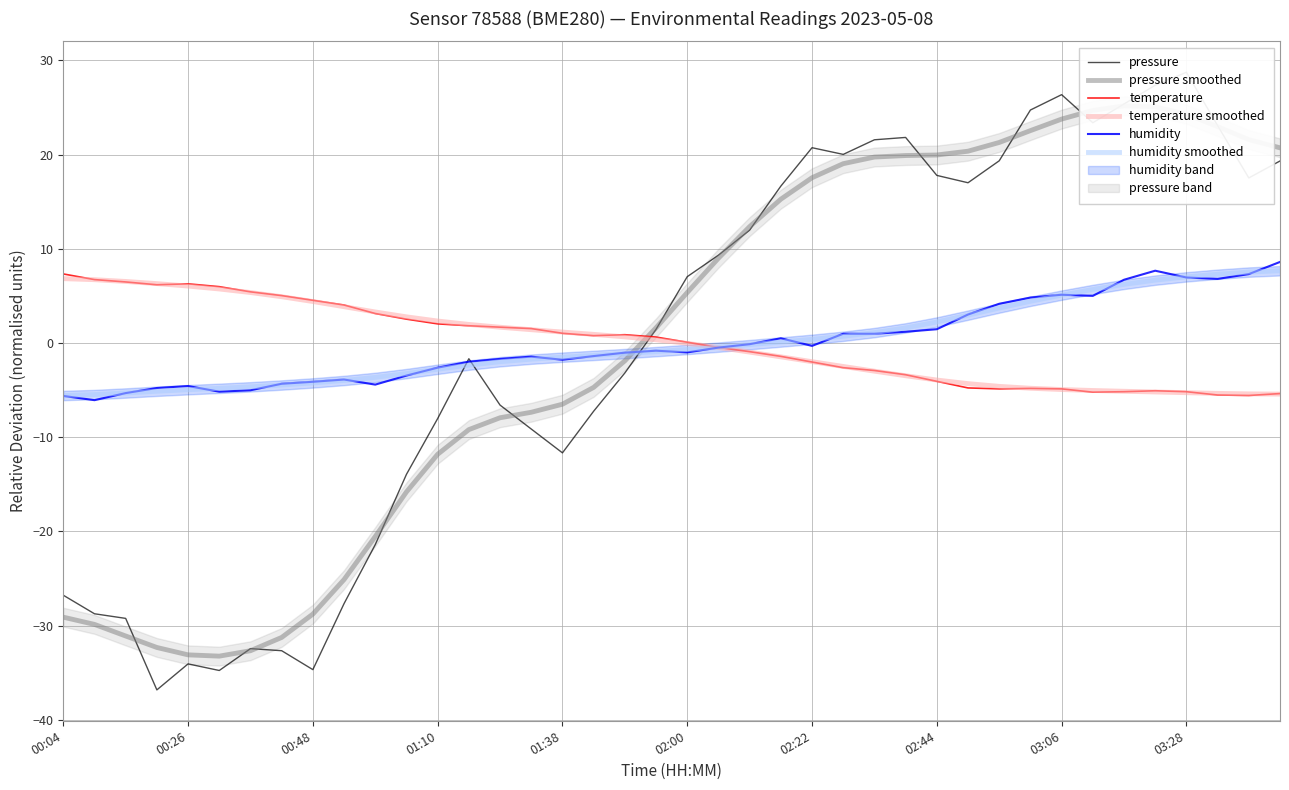

Which series ends up on top after the final intersection of temperature smoothed and pressure smoothed?

pressure smoothed